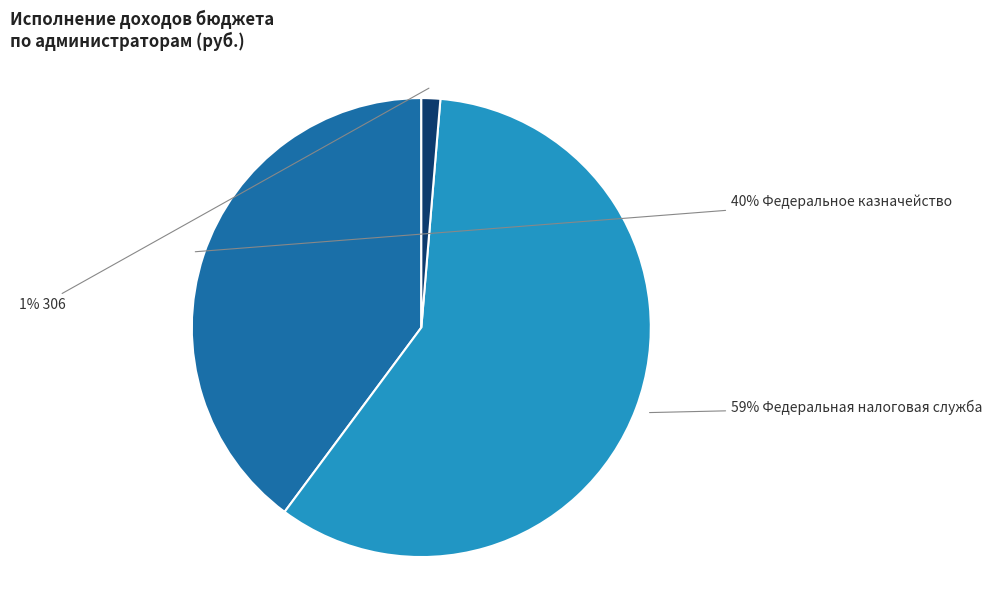

To the nearest percent, what is the average slice percentage?

33%